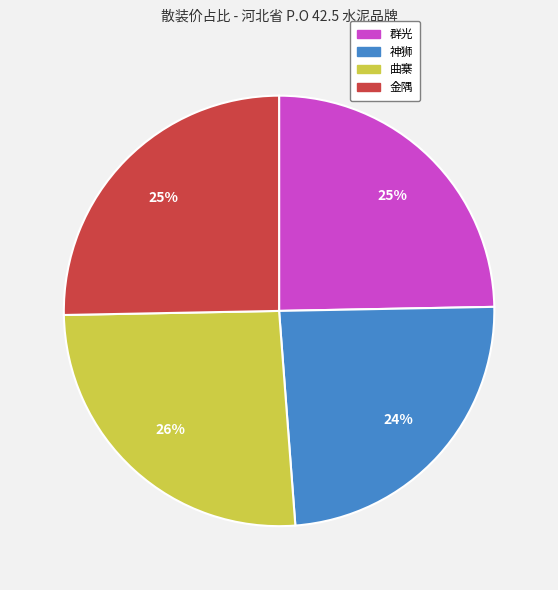

To the nearest percent, what percentage of the pie is 曲寨?

26%